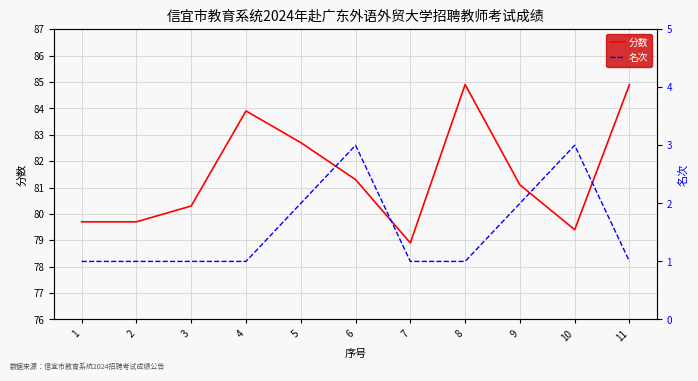

In 名次, how many points are higher than both neighbors (excluding endpoints)?

2